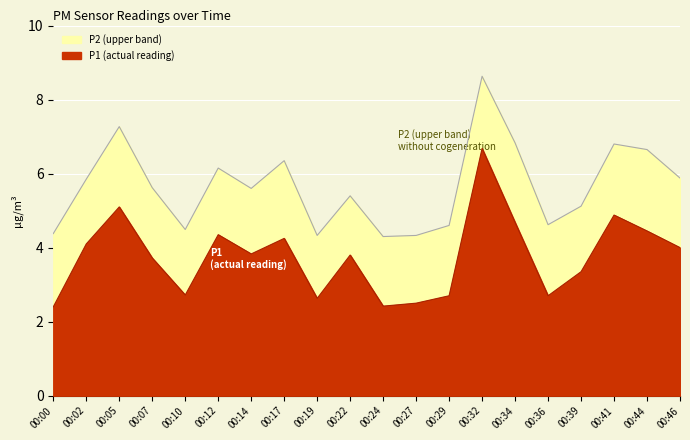

Does the chart display data point markers on the line(s)?

No